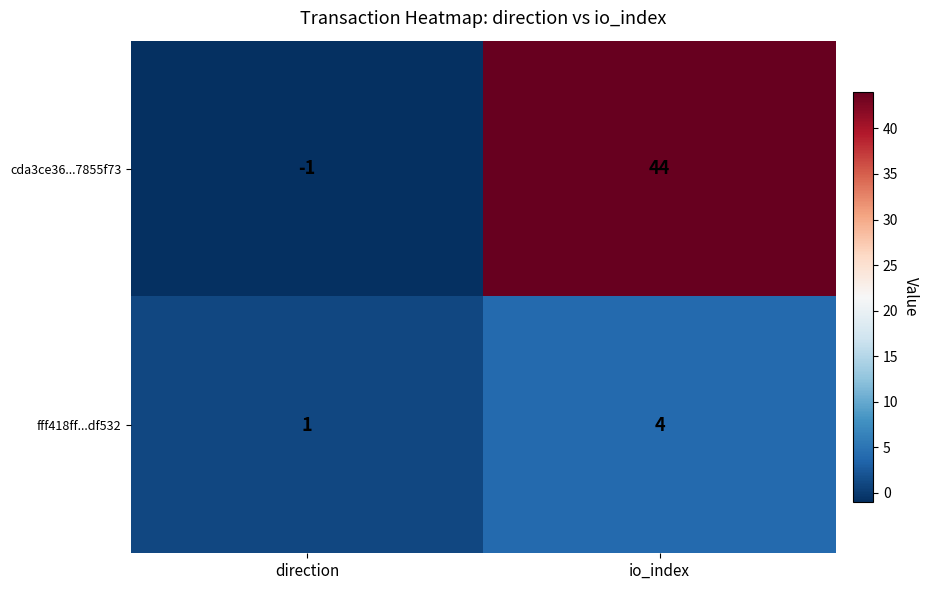

Reading left to right, transcribe all the data shown in this chart.

cda3ce36...7855f73: direction=-1	io_index=44
fff418ff...df532: direction=1	io_index=4